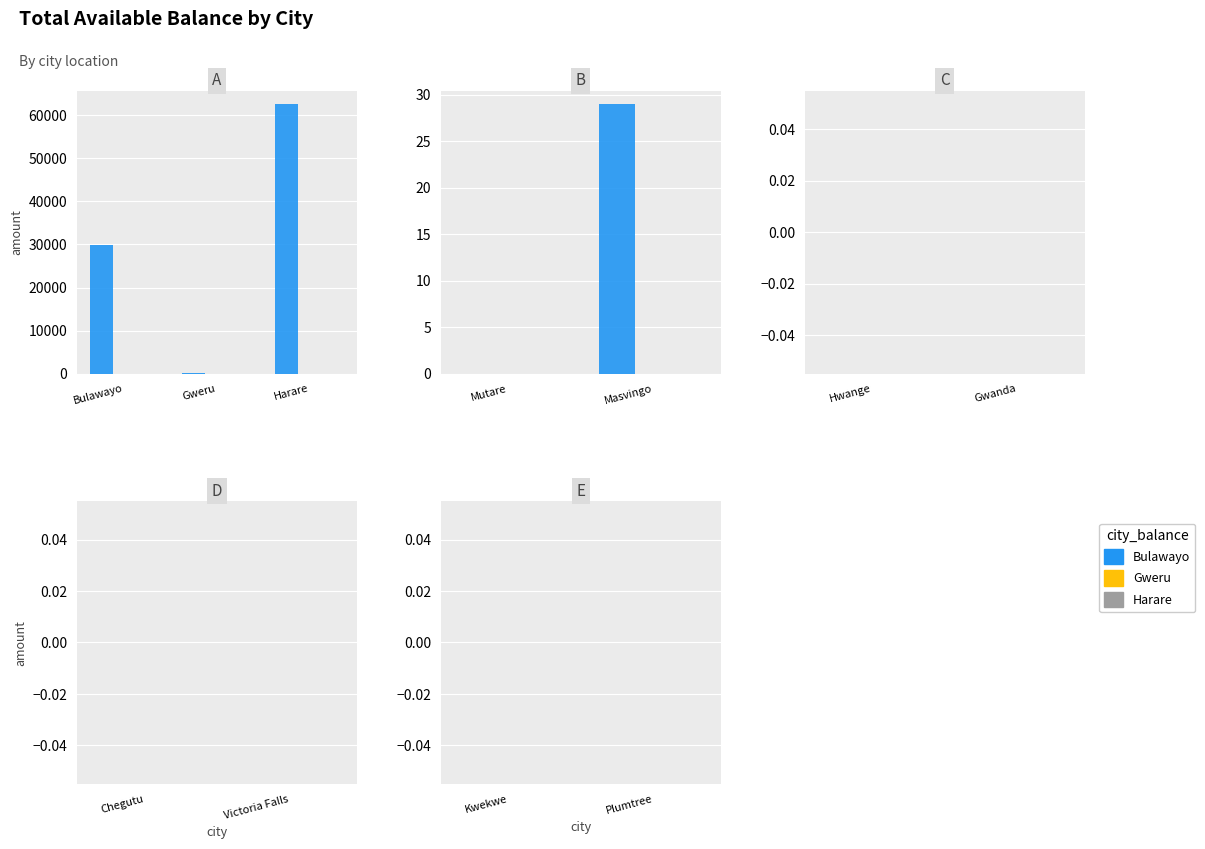

At which label does Gweru reach its peak?

Bulawayo